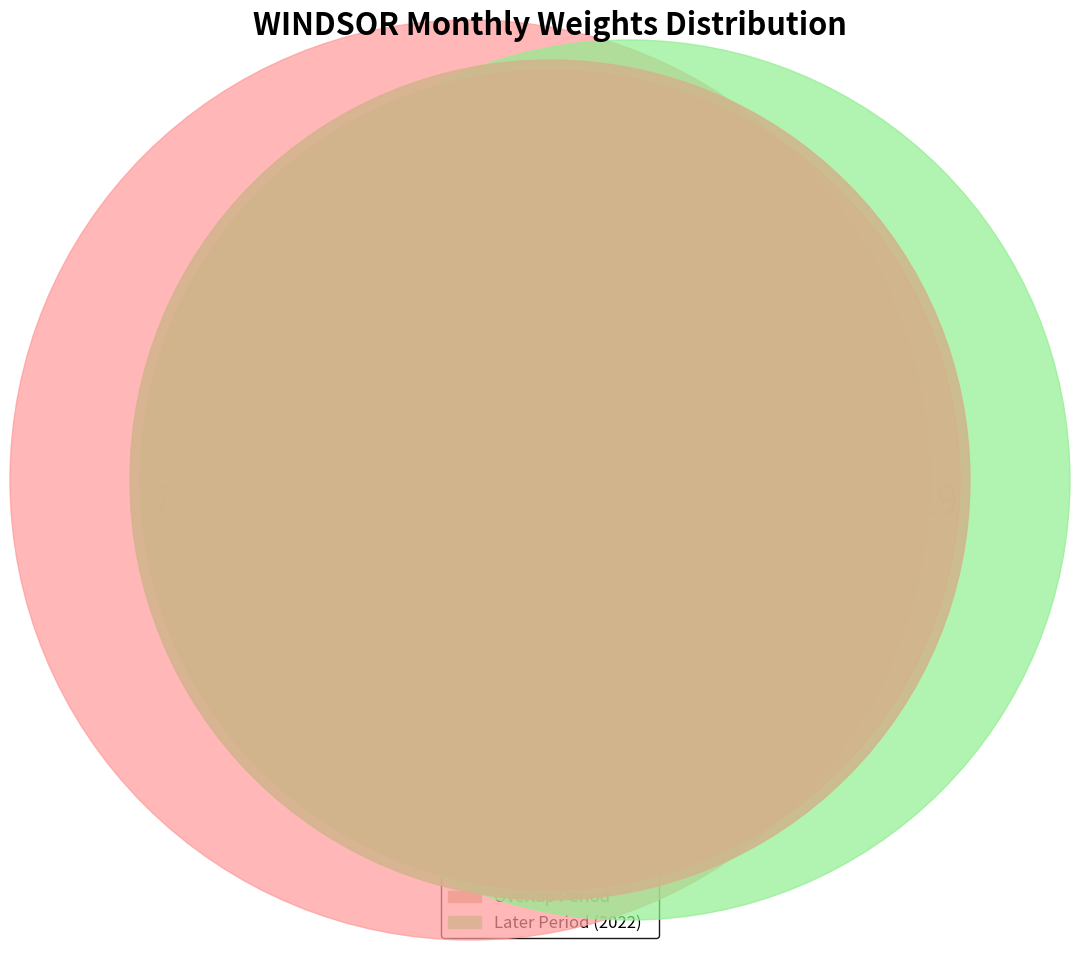

True or false: 2021-12 accounts for 1% of the total.

True